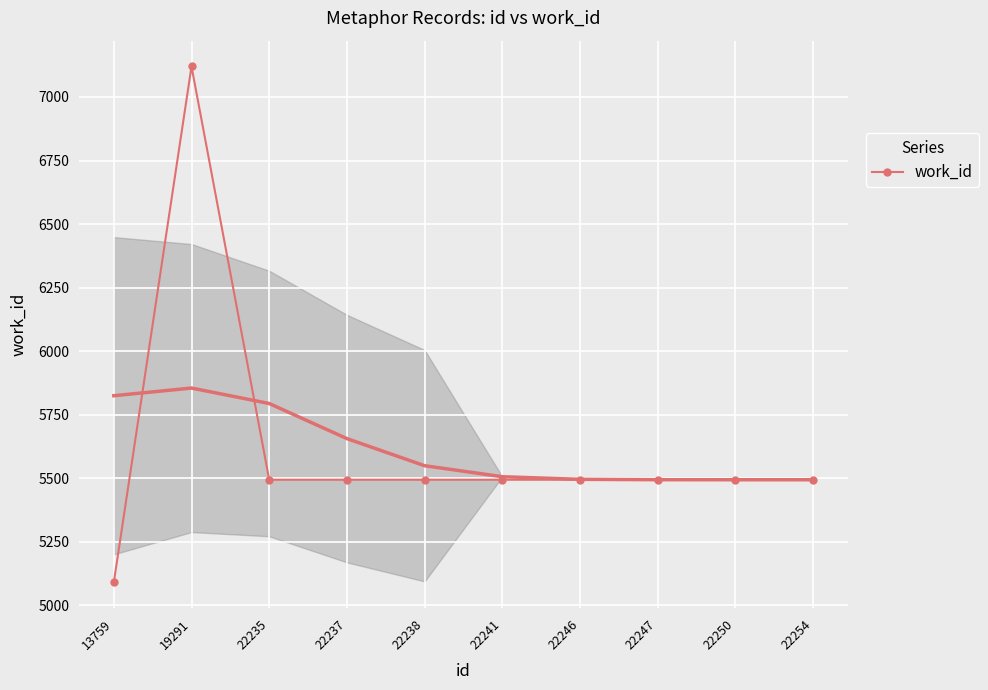

True or false: work_id has a value of 5494 at 22254.

True